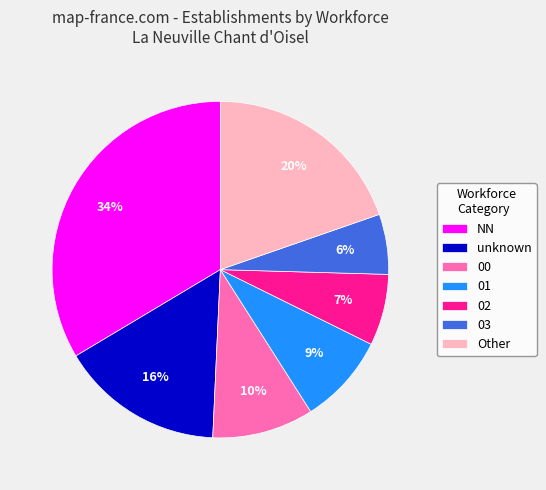

To the nearest percent, what is the combined percentage of 03 and Other?

25%